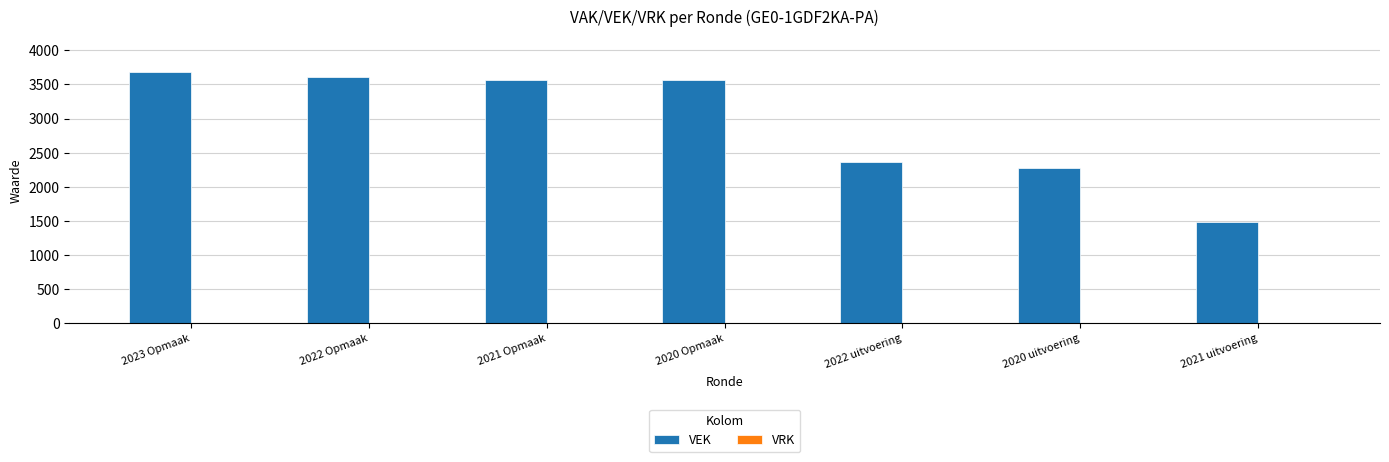

True or false: the data shows 3680 at 2023 Opmaak.

True